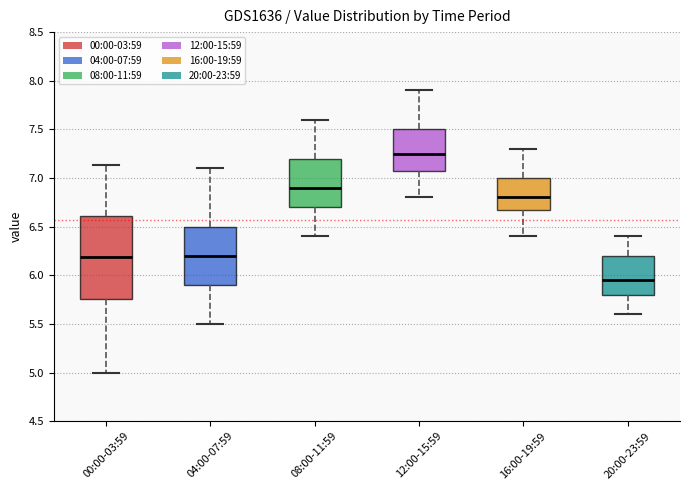

Comparing the boxes themselves (not the whiskers), which one is the tallest?

00:00-03:59